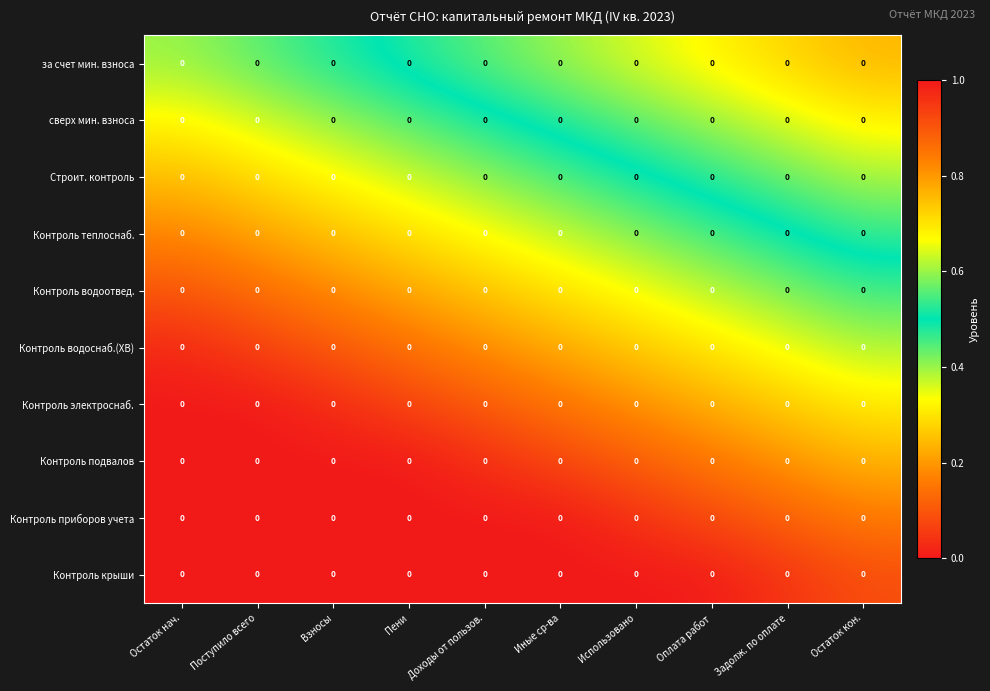

Which series has the widest spread of values?

за счет мин. взноса